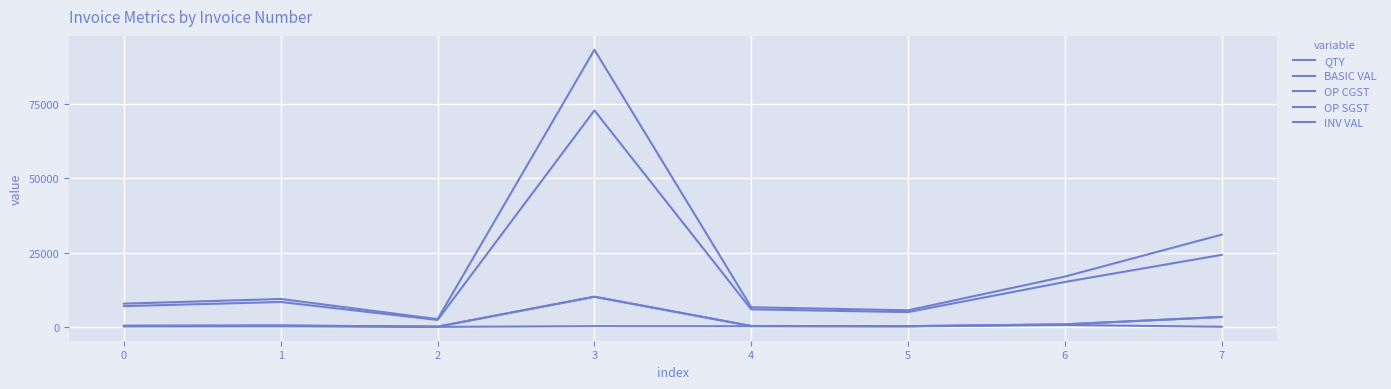

Does the chart have visible grid lines?

Yes